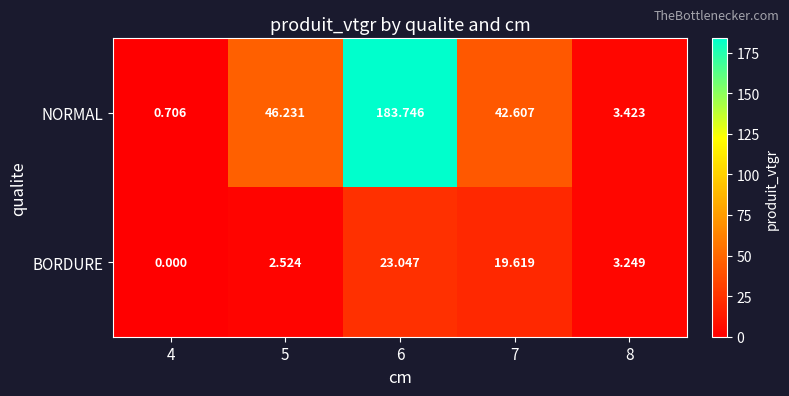

Which series has the largest total across all categories?

NORMAL